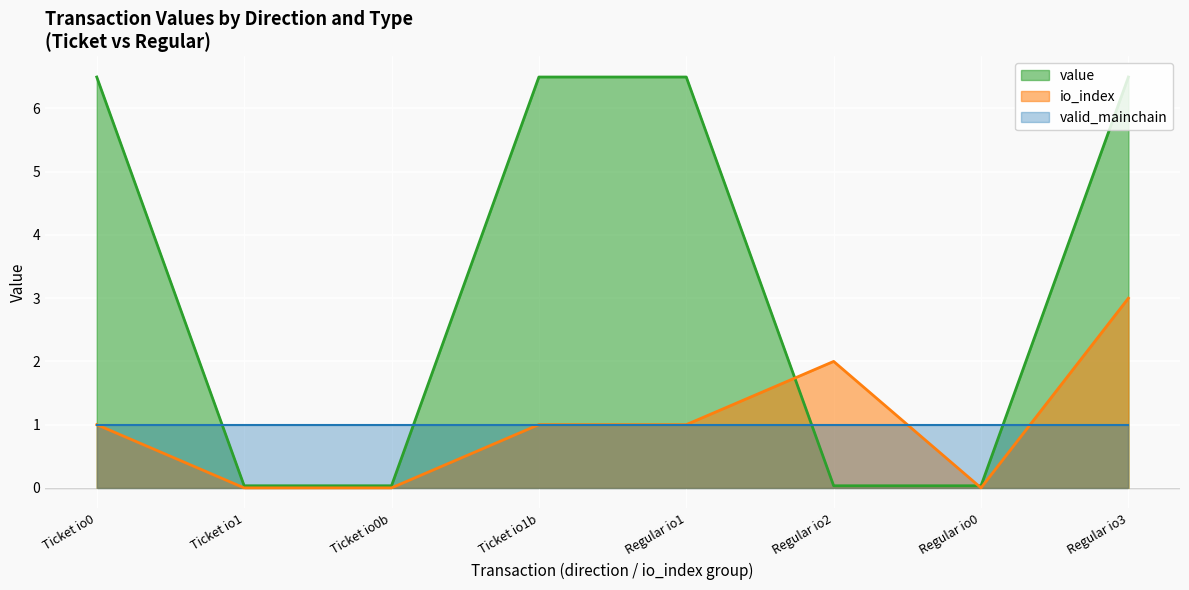

What is the value of the value point at the 1st from the left?

6.5